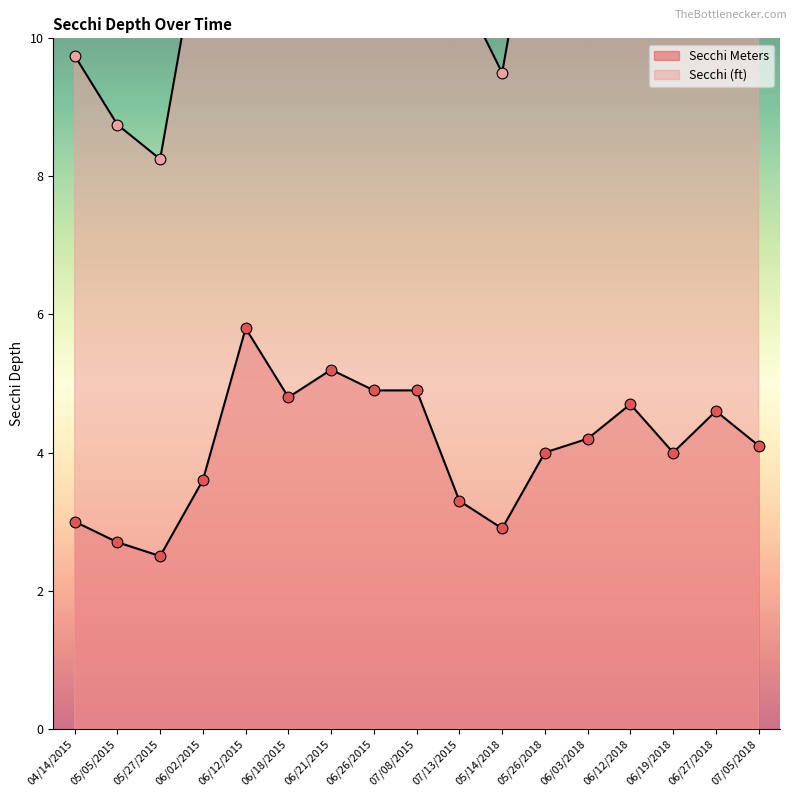

At how many categories does at least one series exceed 5?

17